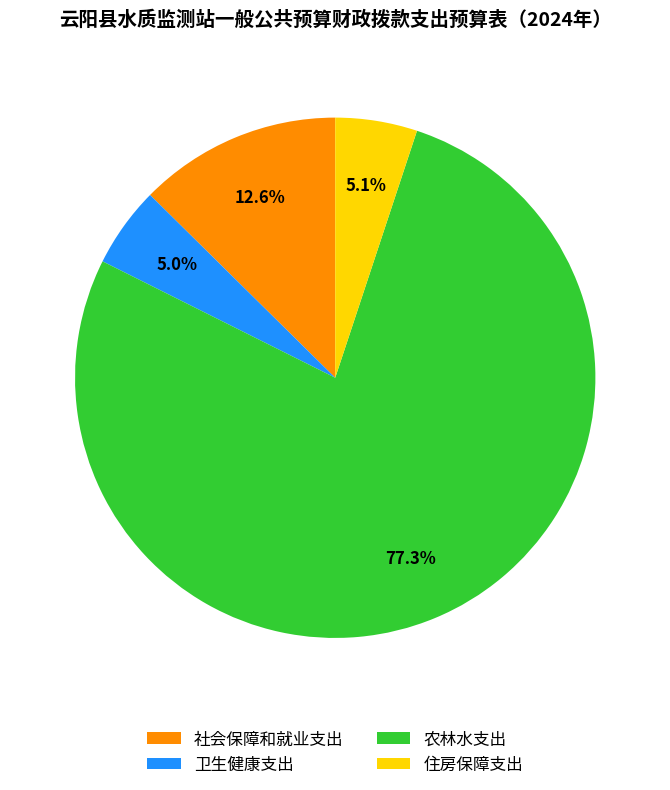

To the nearest percent, what portion does 农林水支出 represent?

77%